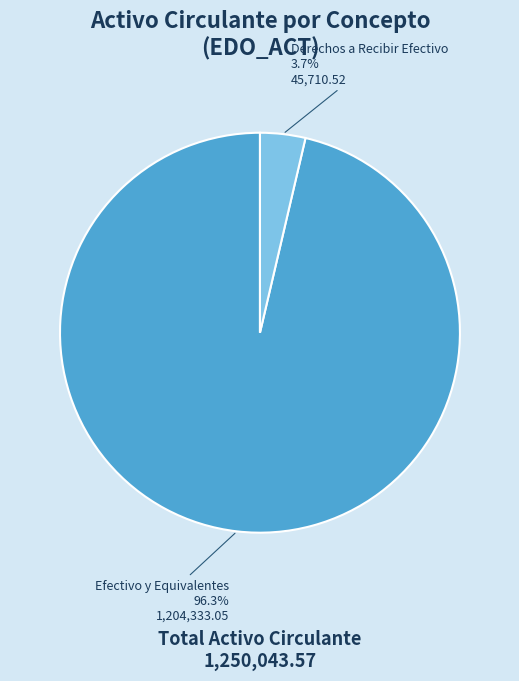

Count the number of slices in the pie.

2